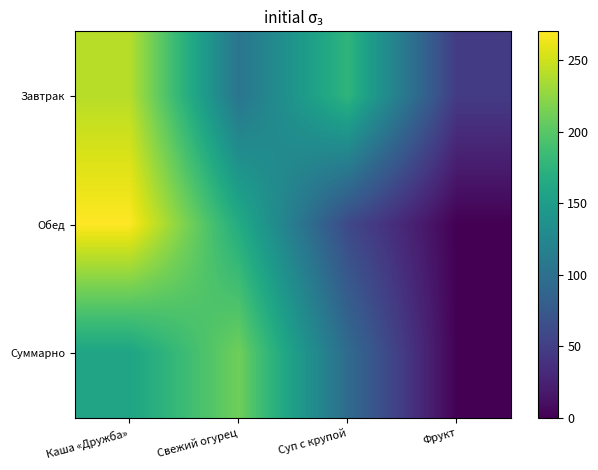

Between Каша «Дружба» and Суп с крупой, which is larger?

Каша «Дружба»